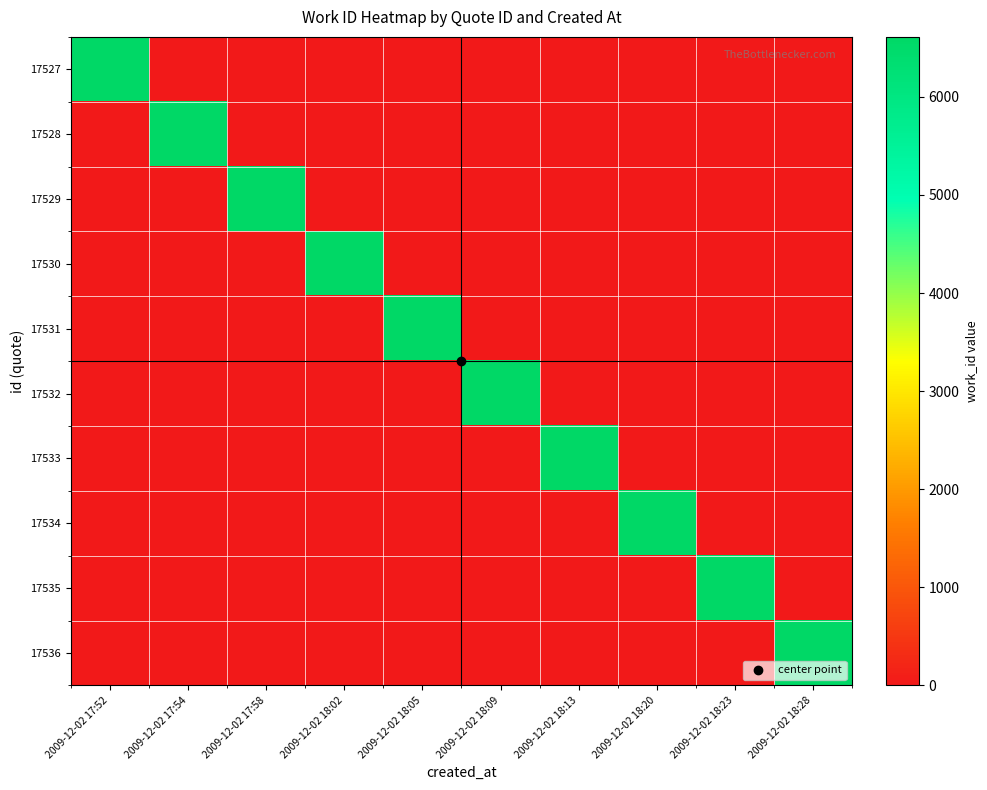

Rank the series by their maximum value, from lowest to highest.

17527, 17528, 17529, 17530, 17531, 17532, 17533, 17534, 17535, 17536